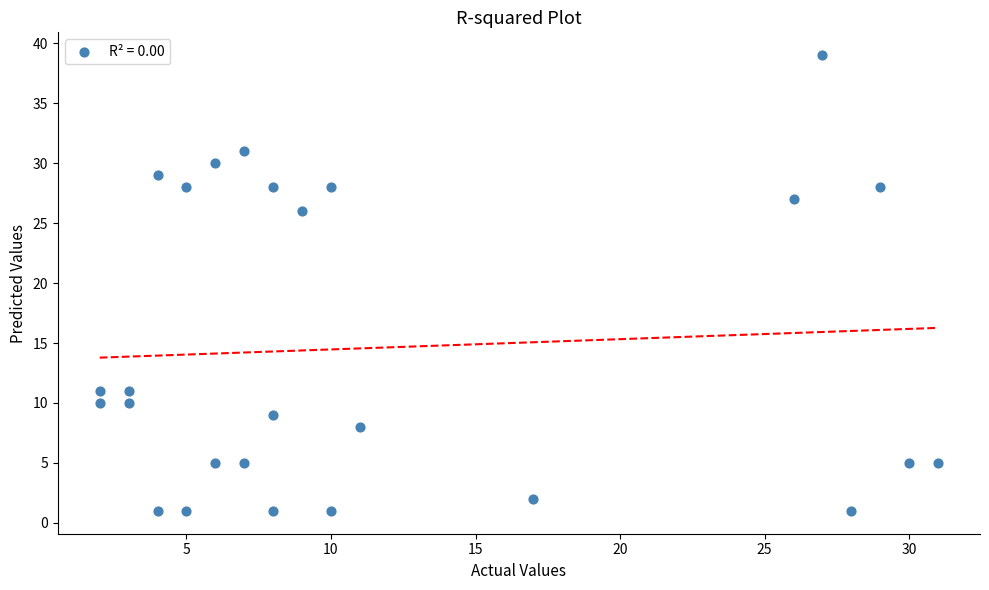

What is the range of X values (max minus min)?

29